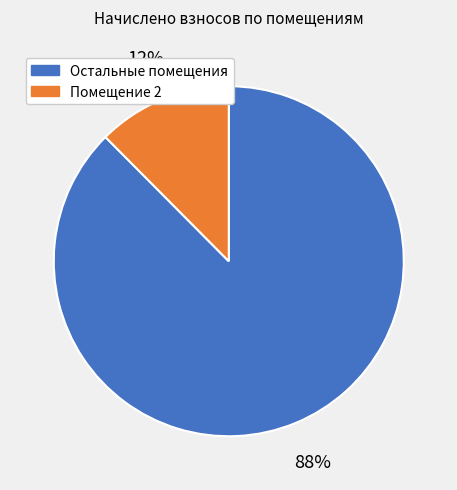

Does any single category account for the majority?

Yes